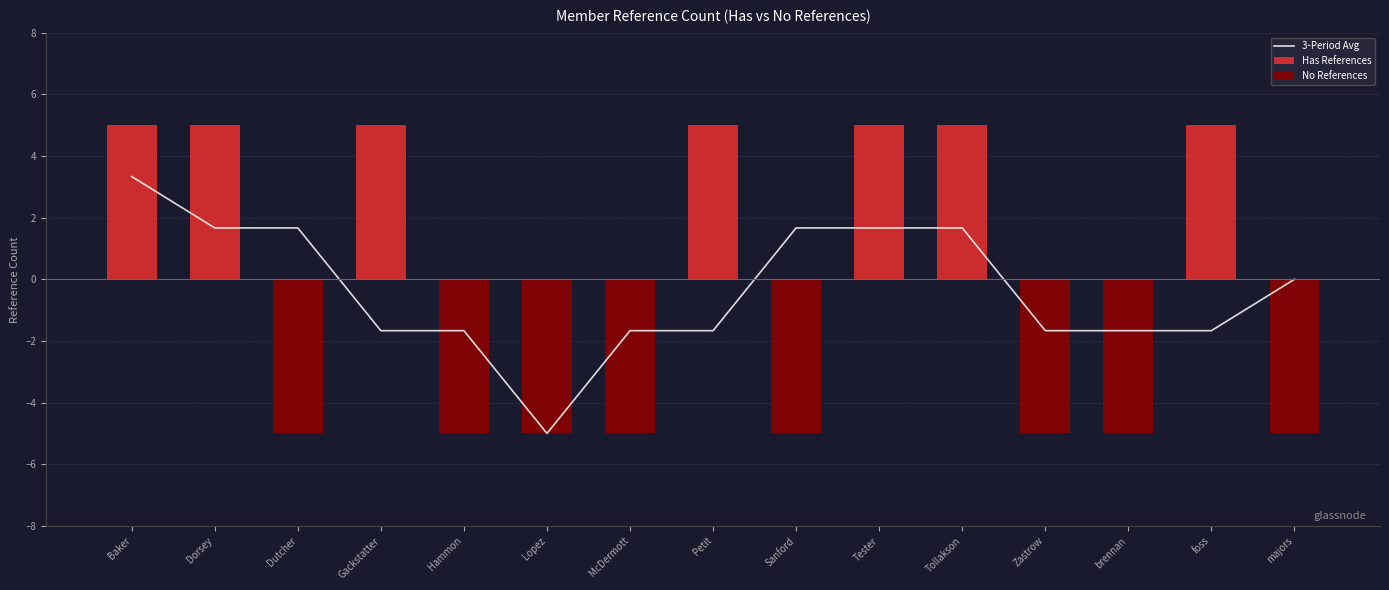

What is the value of the 3-Period Avg bar at the 13th from the left?

-1.7